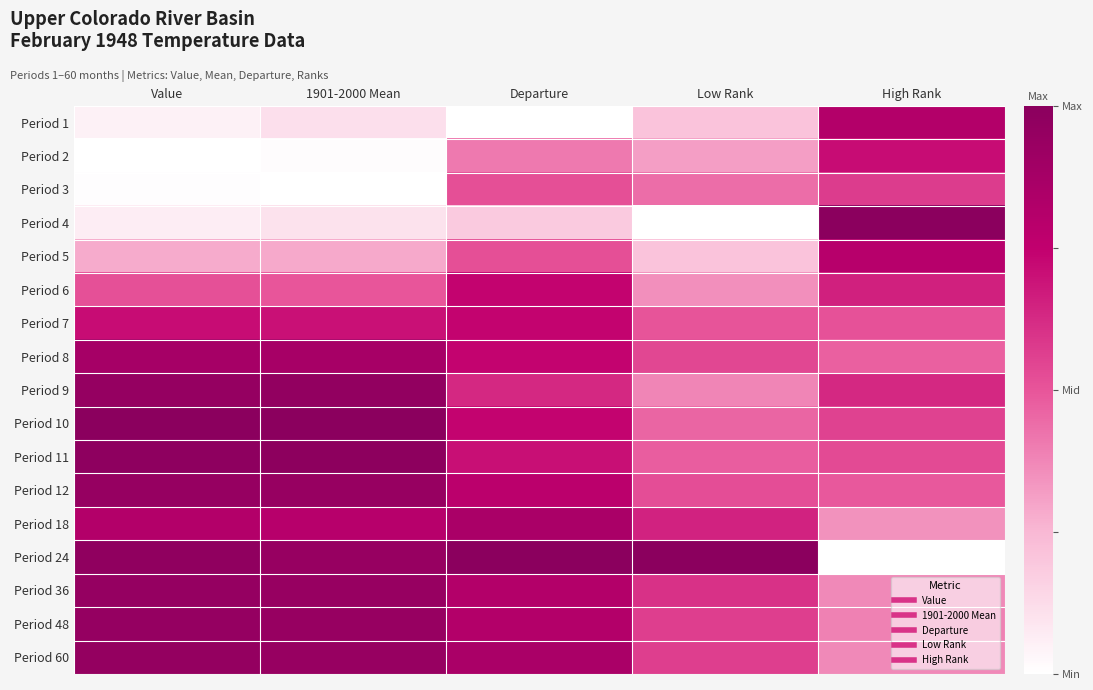

Which series has the widest spread of values?

Period 4